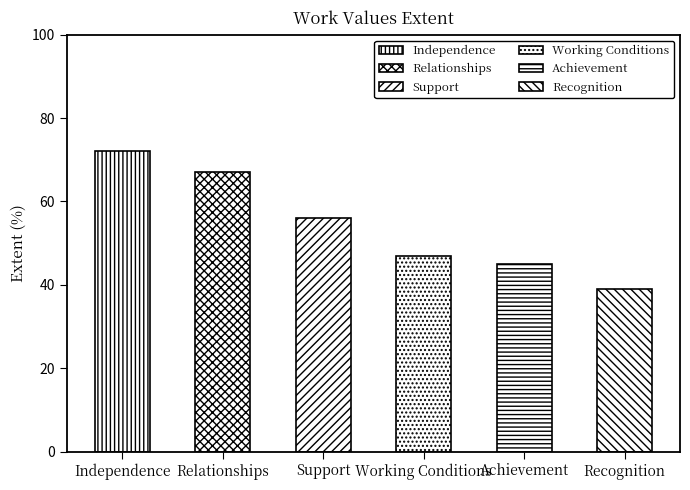

Reading left to right, extract all data points from this chart.

72	67	56	47	45	39